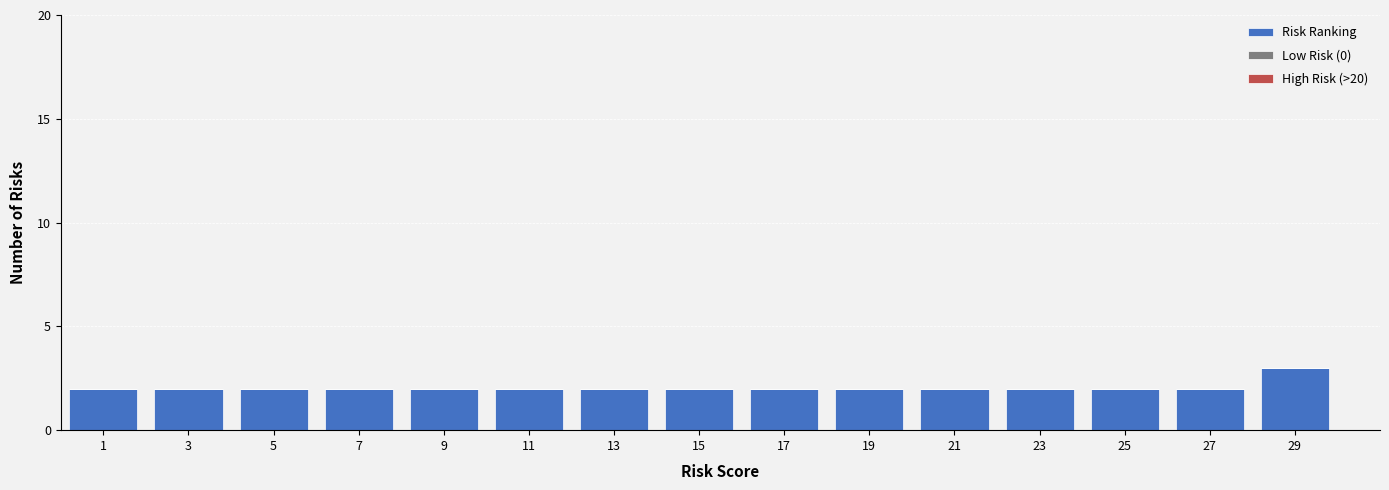

Reading left to right, list every bar in this chart as the range it spans on the x-axis followed by its height. The values are not printed on the chart, so give them approximately, as read against the axis.

0 to 2: 2
2 to 4: 2
4 to 6: 2
6 to 8: 2
8 to 10: 2
10 to 12: 2
12 to 14: 2
14 to 16: 2
16 to 18: 2
18 to 20: 2
20 to 22: 2
22 to 24: 2
24 to 26: 2
26 to 28: 2
28 to 30: 3